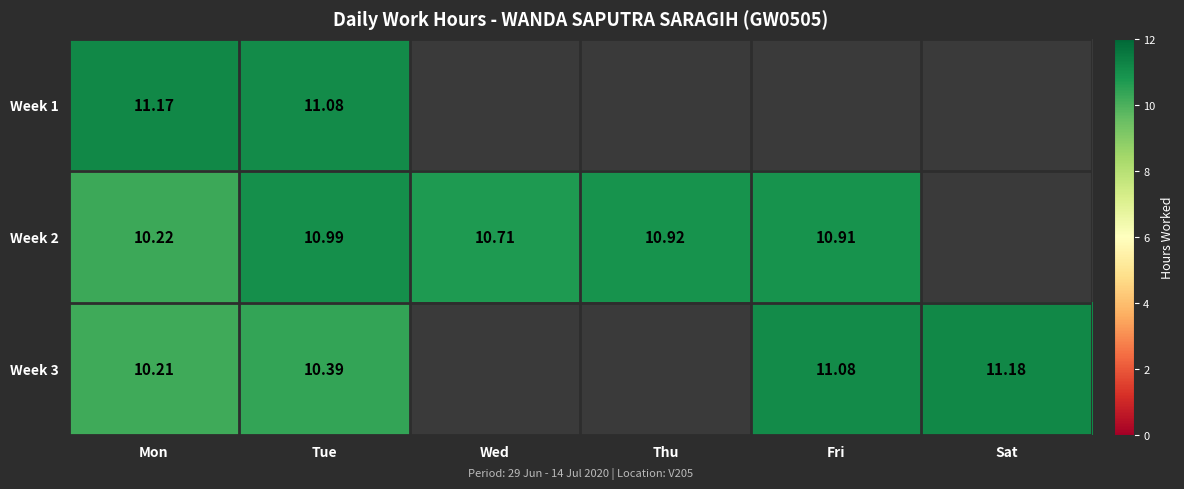

Which category has the lowest value across all series?

Mon